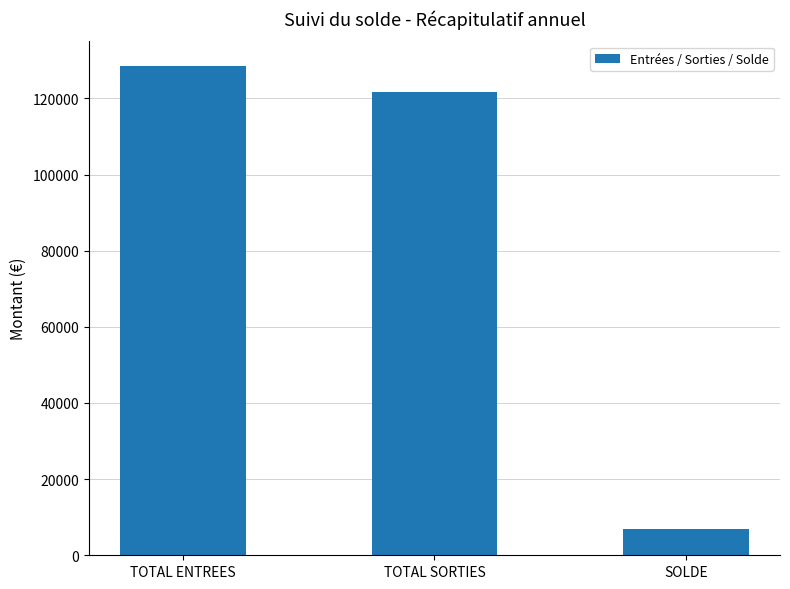

True or false: the data shows 121611.9 at TOTAL SORTIES.

True